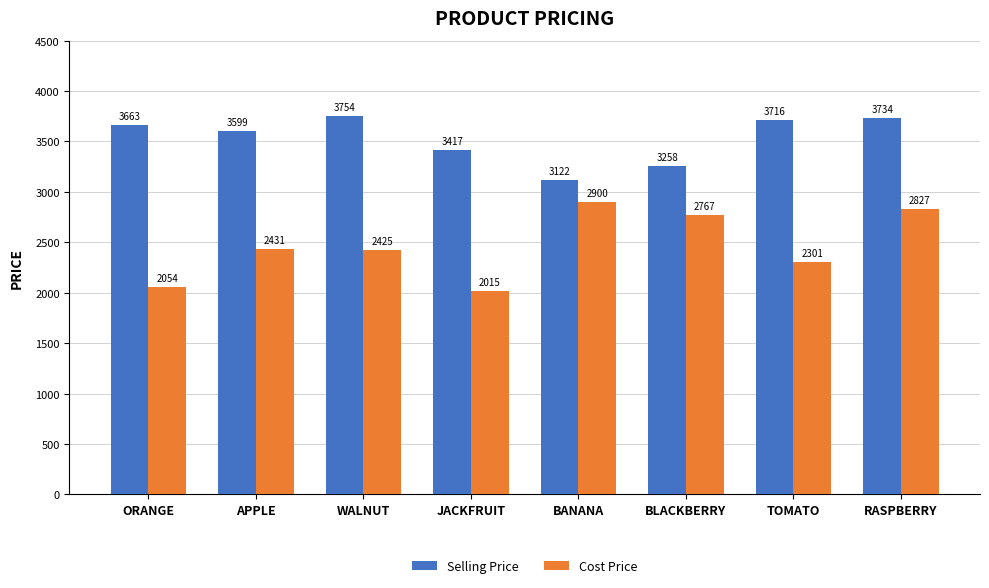

Reading left to right, what are all the values shown in this chart?

Selling Price: ORANGE=3663	APPLE=3599	WALNUT=3754	JACKFRUIT=3417	BANANA=3122	BLACKBERRY=3258	TOMATO=3716	RASPBERRY=3734
Cost Price: ORANGE=2054	APPLE=2431	WALNUT=2425	JACKFRUIT=2015	BANANA=2900	BLACKBERRY=2767	TOMATO=2301	RASPBERRY=2827